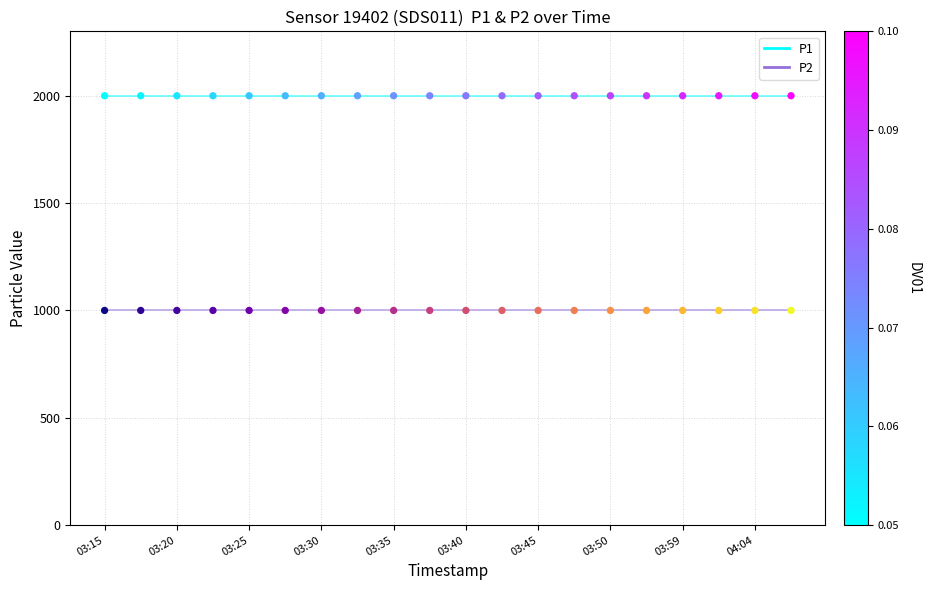

Which series has the largest total across all categories?

P1